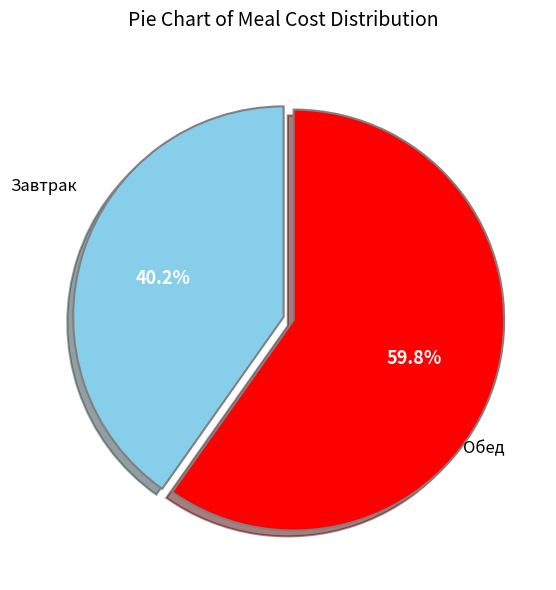

Does any single category account for the majority?

Yes